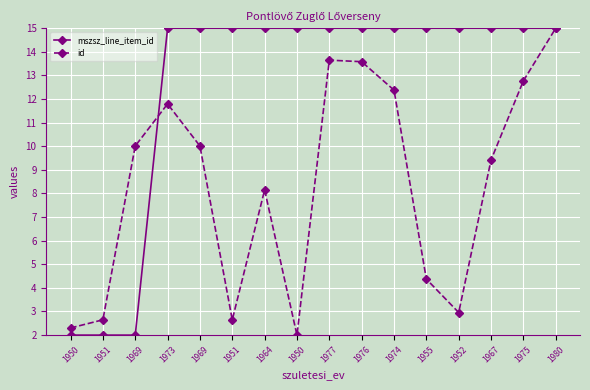

What is the difference between the maximum and minimum values in the mszsz_line_item_id series?

13.0